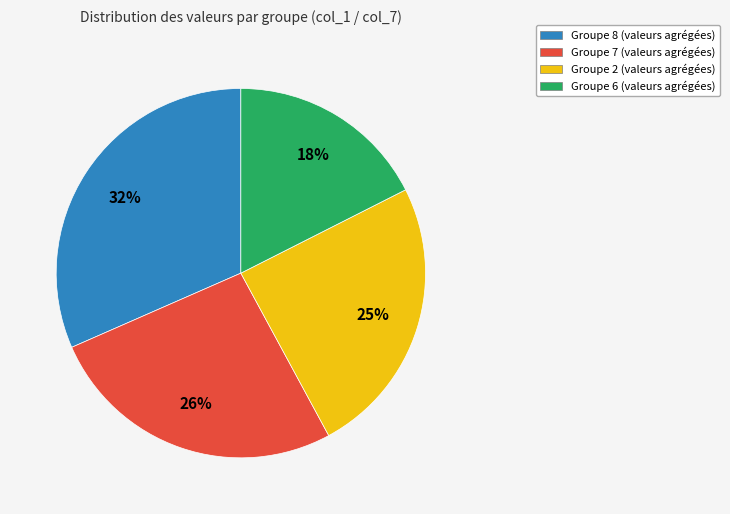

To the nearest percent, what percentage of the pie is Groupe 6 (valeurs agrégées)?

18%